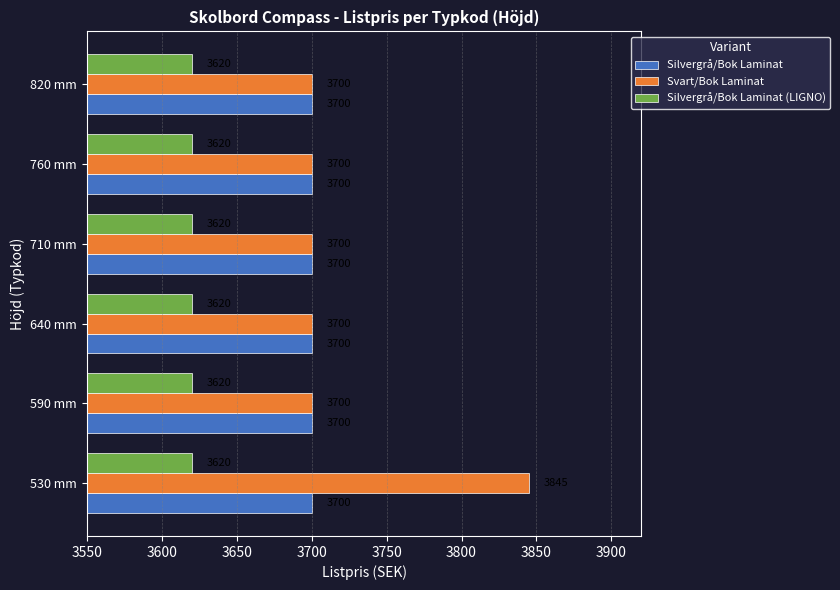

What are all the series names shown in the legend?

Silvergrå/Bok Laminat, Svart/Bok Laminat, Silvergrå/Bok Laminat (LIGNO)